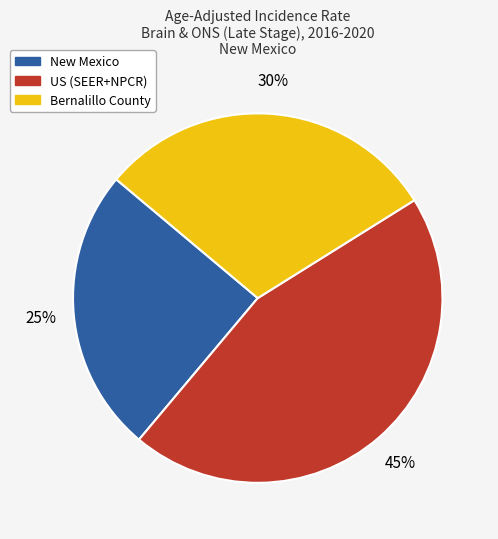

Rank the categories by value from lowest to highest.

New Mexico, Bernalillo County, US (SEER+NPCR)